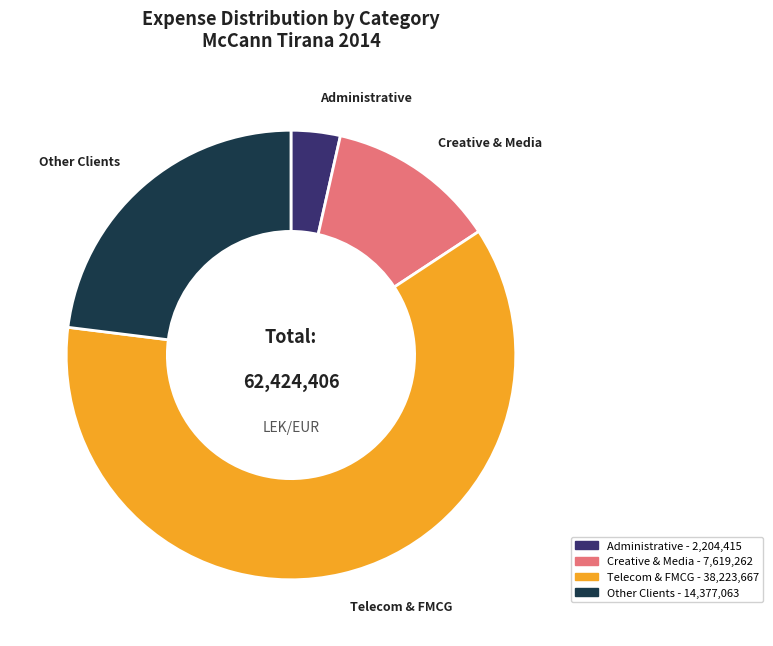

Does any single category account for the majority?

Yes